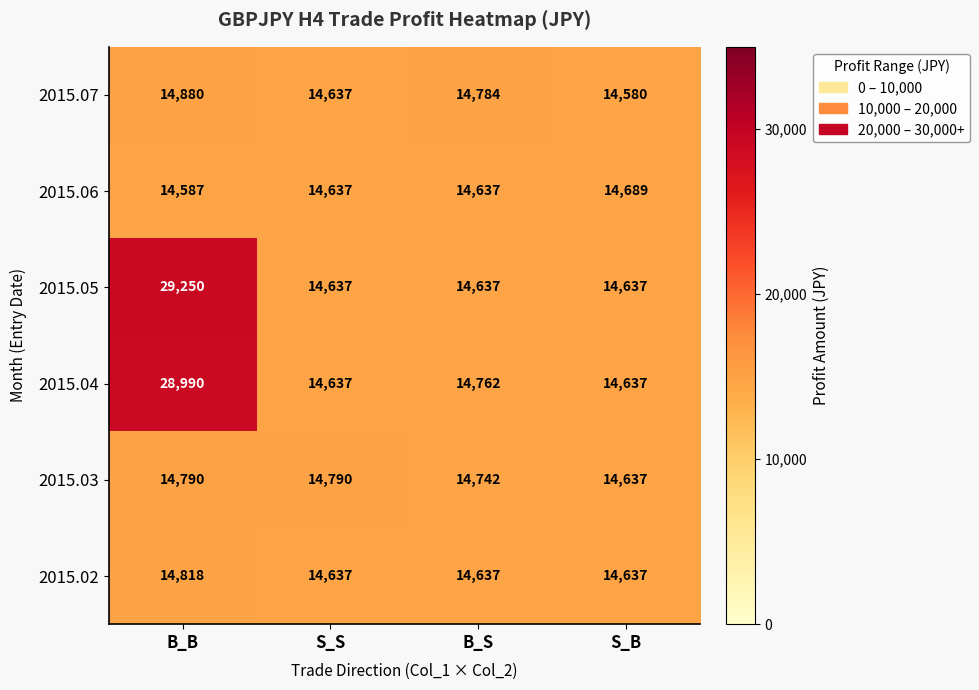

What is the difference between the maximum and second lowest values in the 2015.04 series?

14353